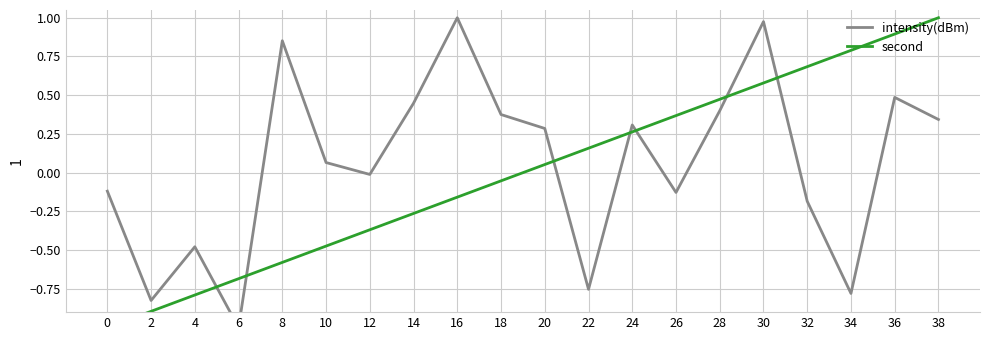

Read the intensity(dBm) value at 10.

0.1